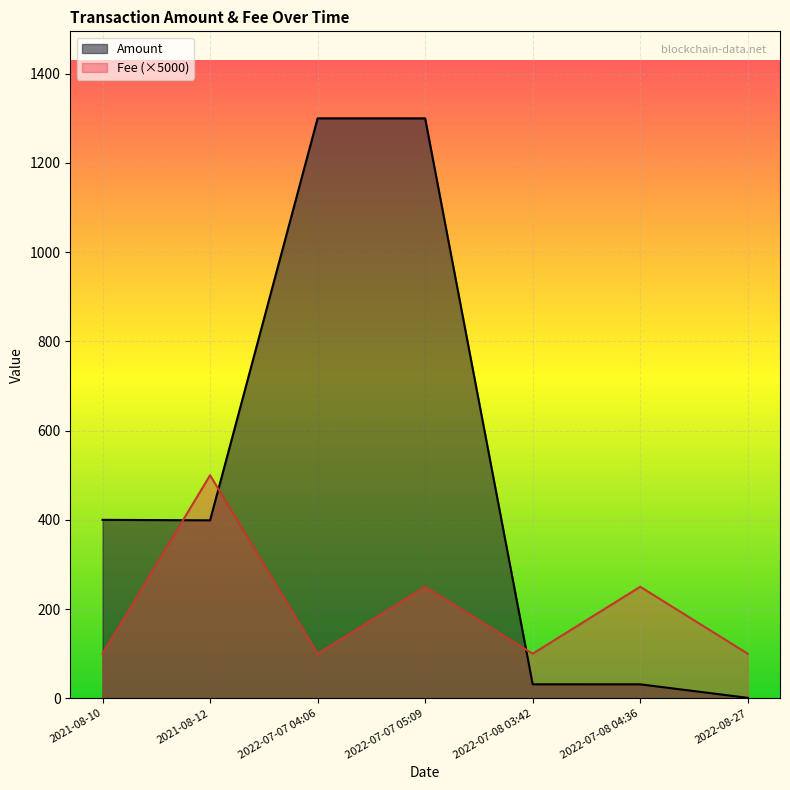

What is the difference between the Amount values at 2021-08-12 and 2022-08-27?

397.8